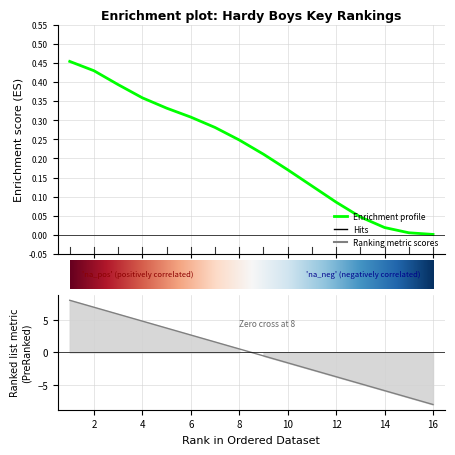

Reading right to left, extract all data points from this chart.

0.0	0.0	0.0	0.0	0.1	0.1	0.2	0.2	0.2	0.3	0.3	0.3	0.4	0.4	0.4	0.5